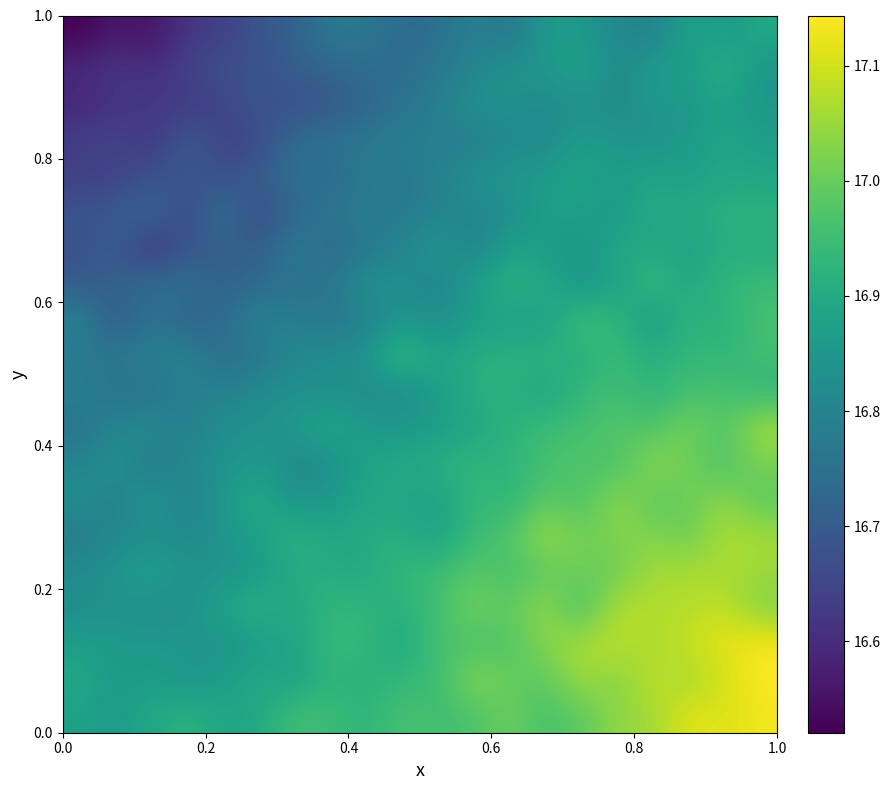

Count the number of data series in this chart.

20